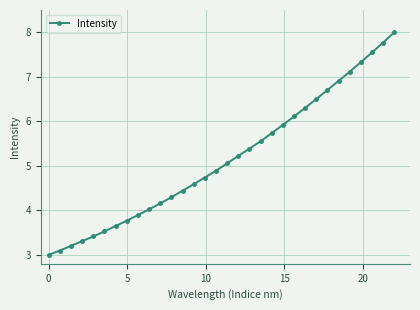

How many distinct data groups are displayed?

1